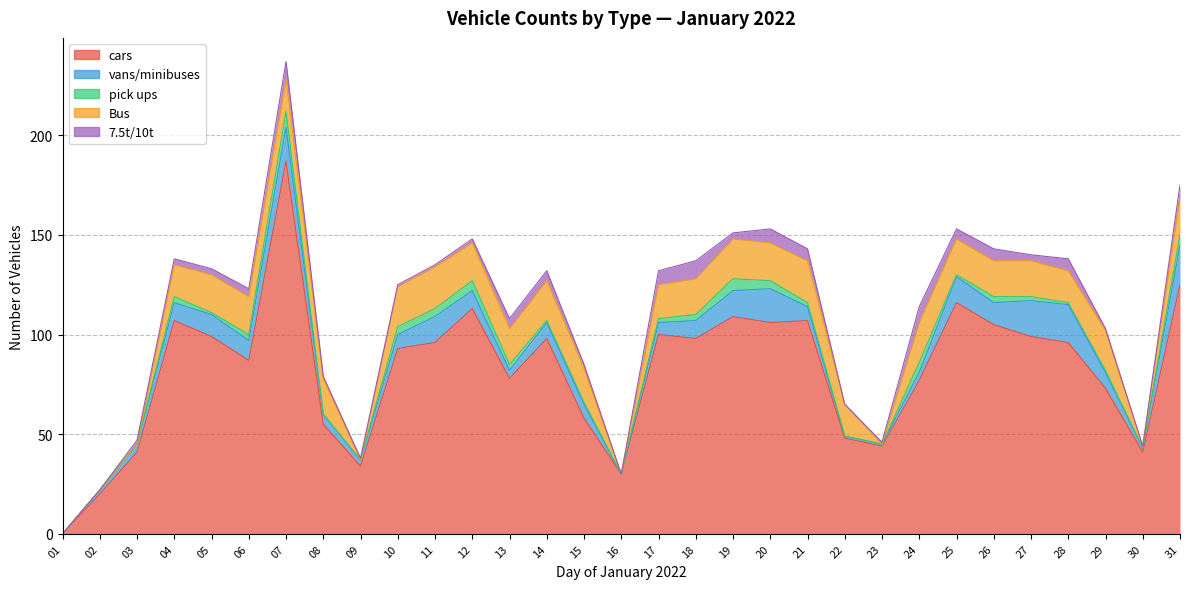

True or false: pick ups and cars intersect in this chart.

False